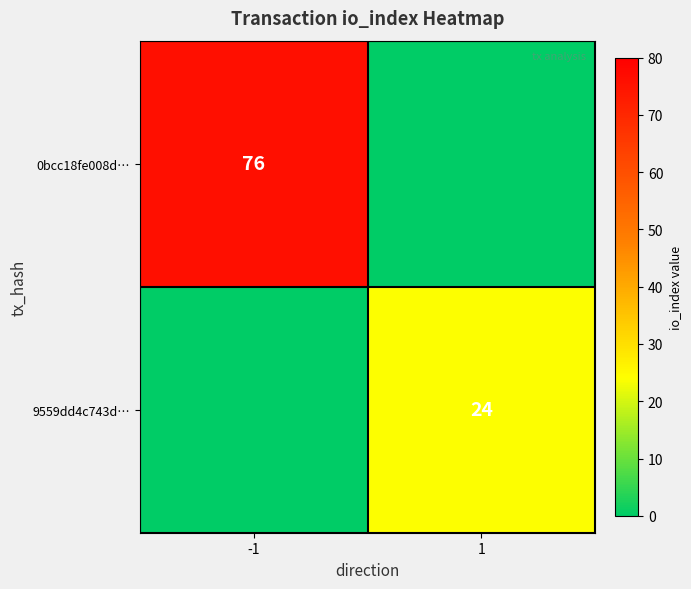

At which category is the sum across all series the highest?

-1